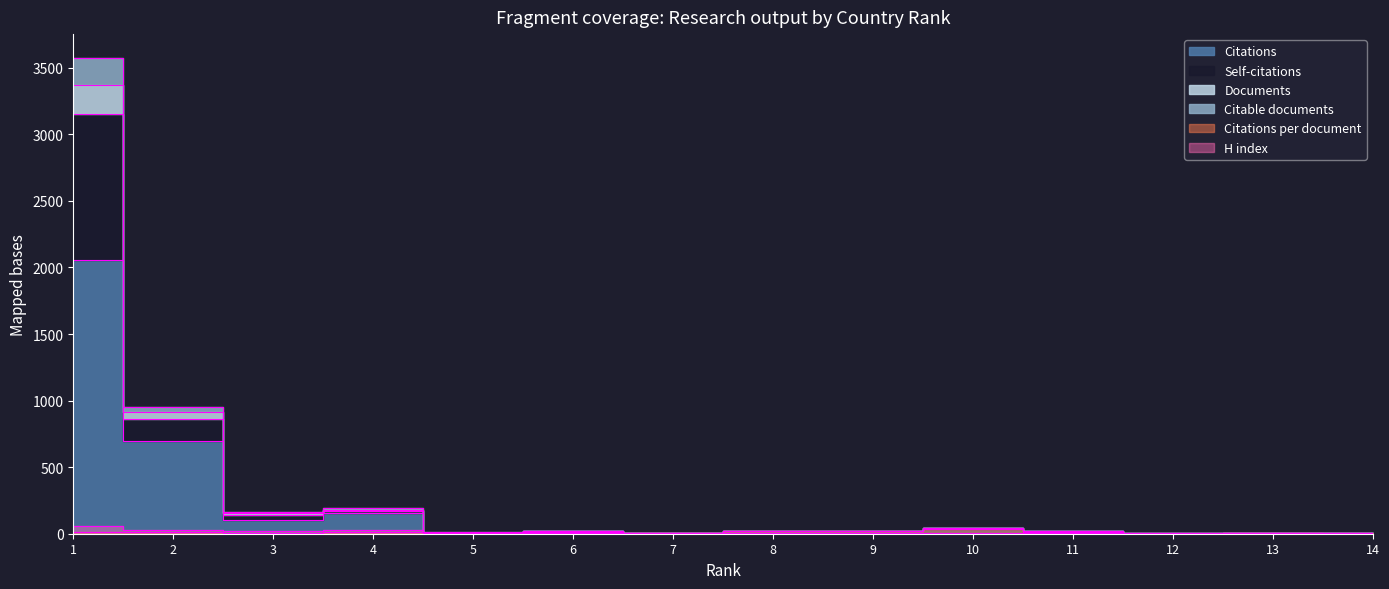

Which series changed the most between 6 and 10?

Citations per document